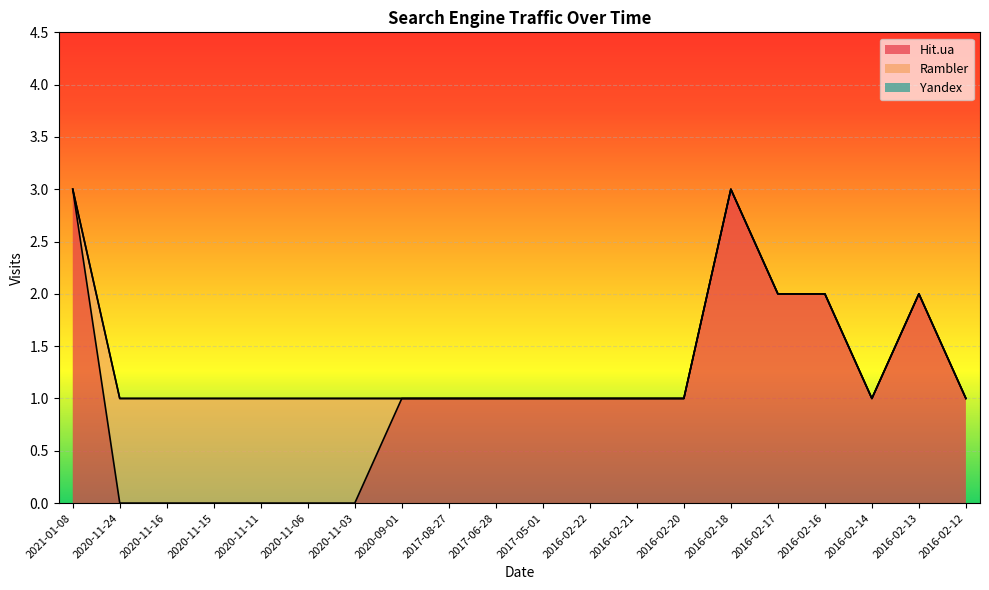

Does the chart display data point markers on the line(s)?

No